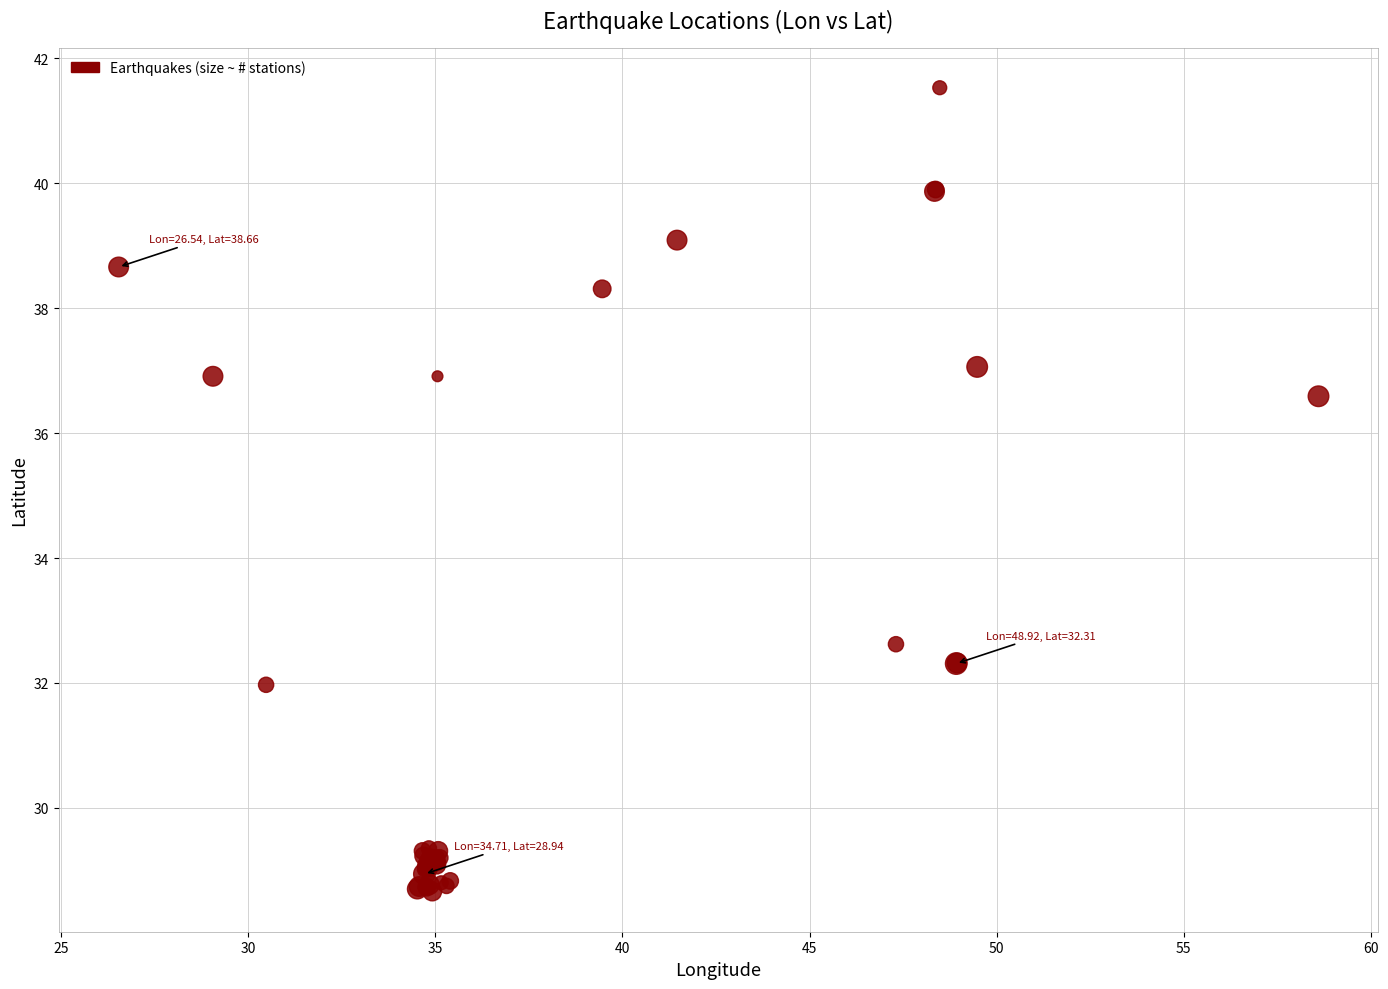

What Y value in the scatter plot is closest to 35?

36.6